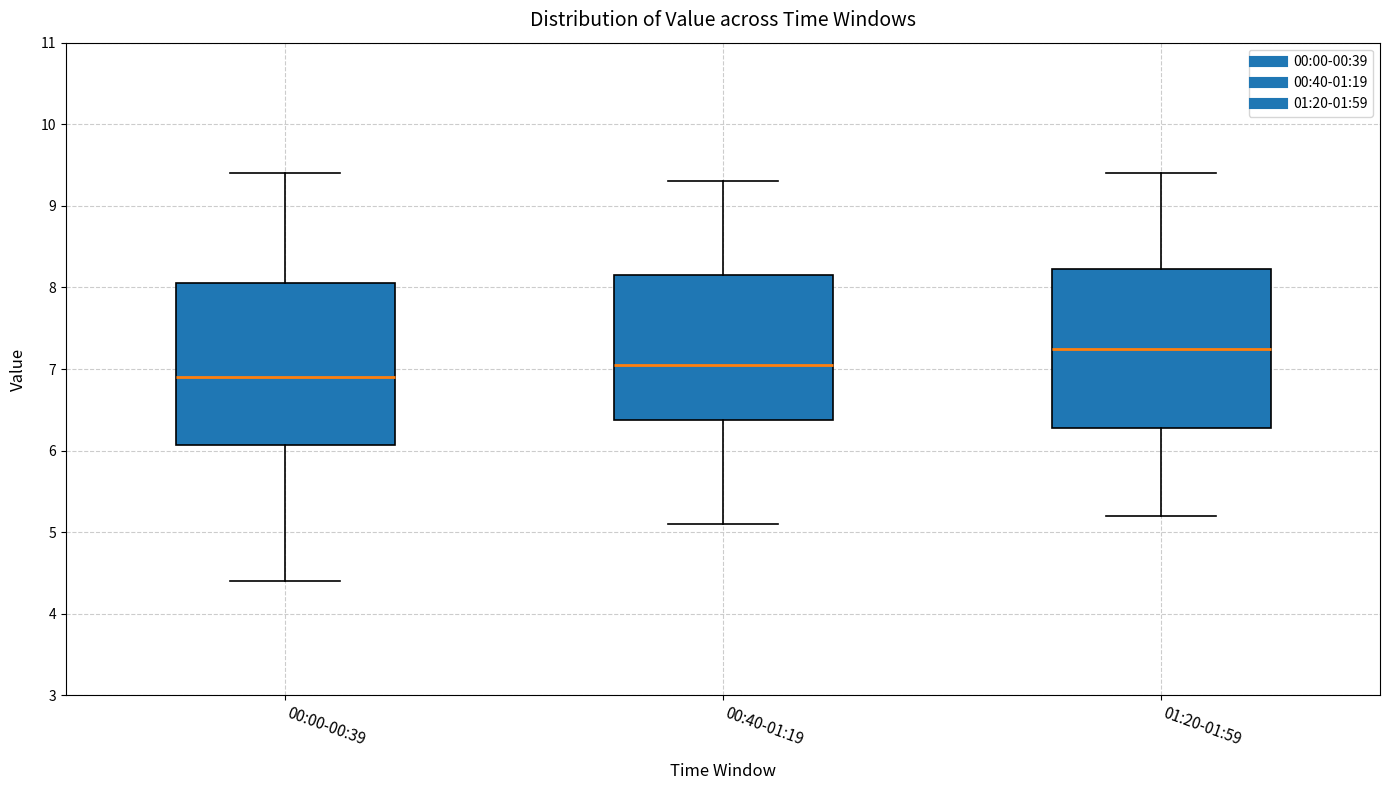

Reading left to right, read every box against the y-axis: the position of its median line, the range the box covers, and the ends of its whiskers. The values are not printed on the chart, so give them approximately, as read against the axis.

00:00-00:39: median 6.9, box 6.1 to 8.1, whiskers 4.4 to 9.4
00:40-01:19: median 7.1, box 6.4 to 8.2, whiskers 5.1 to 9.3
01:20-01:59: median 7.3, box 6.3 to 8.2, whiskers 5.2 to 9.4